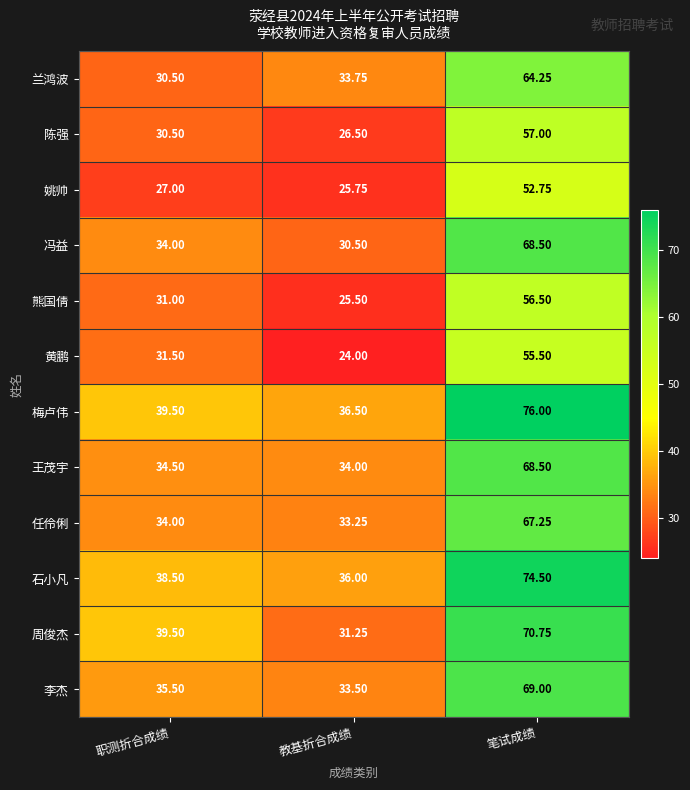

Which series changed the most between 职测折合成绩 and 笔试成绩?

梅卢伟